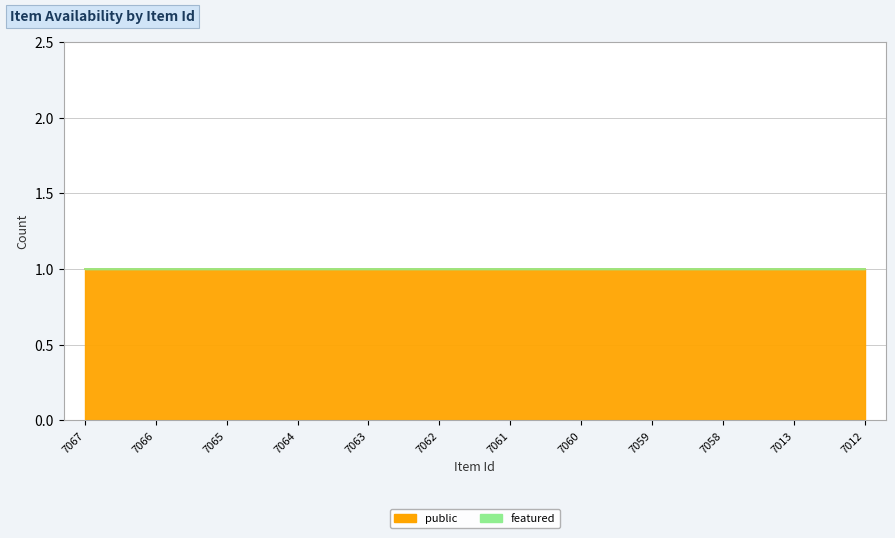

Rank the series by their average value, from lowest to highest.

featured, public